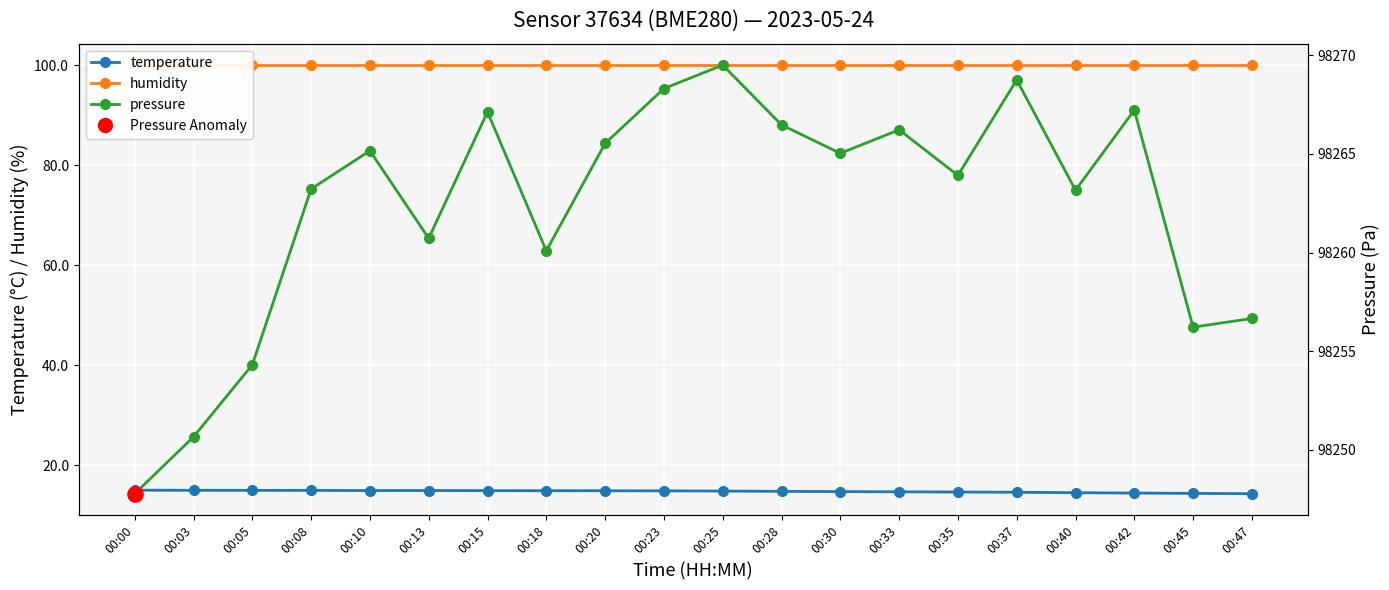

At how many categories does at least one series exceed 93051?

20